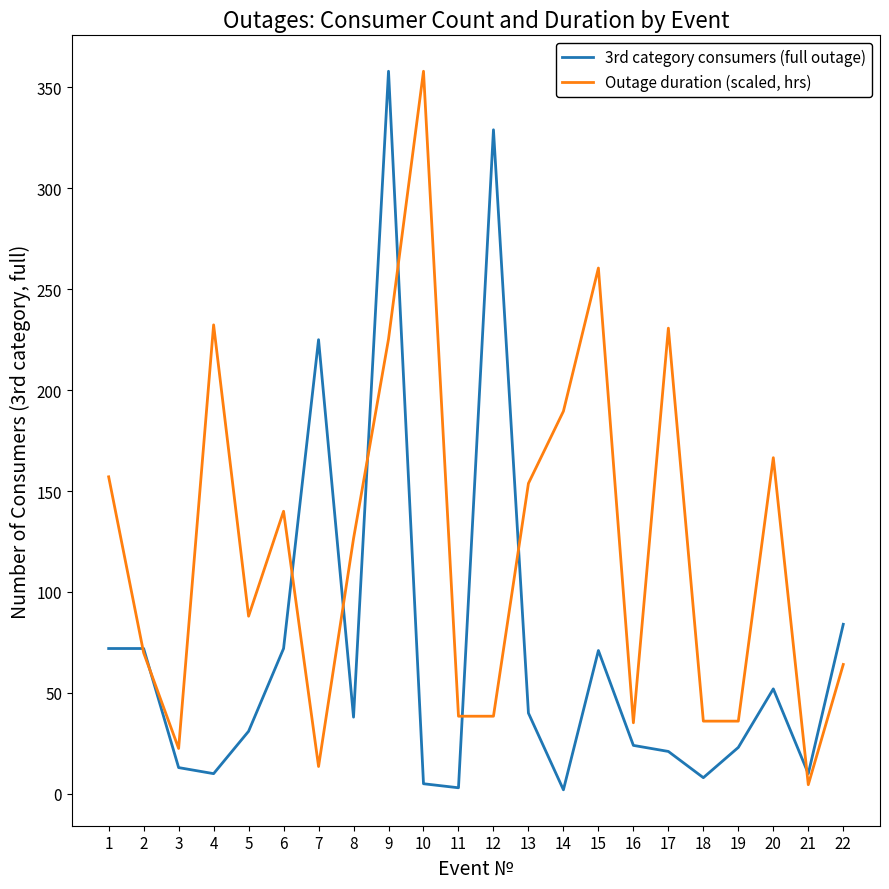

At which category is the sum across all series the highest?

9